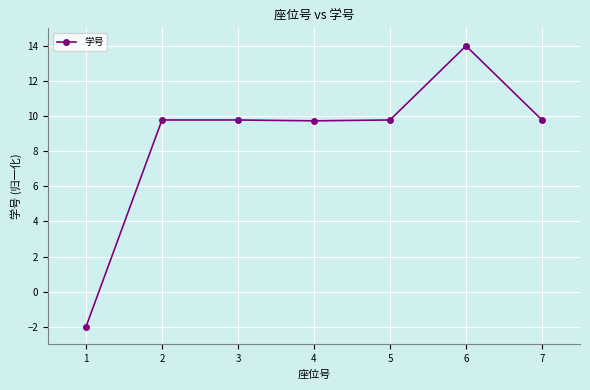

At which label does the data first exceed 9?

2